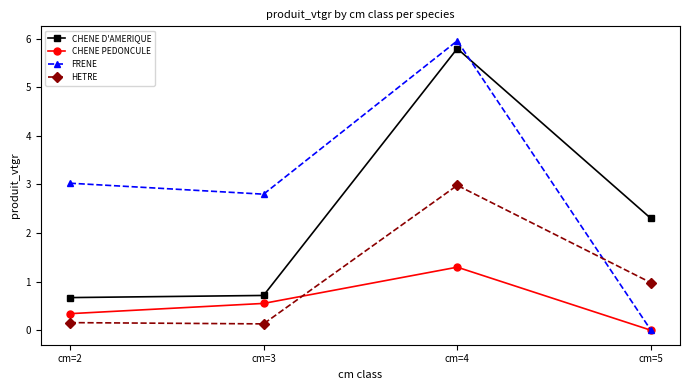

Rank the series by their average value, from highest to lowest.

FRENE, CHENE D'AMERIQUE, HETRE, CHENE PEDONCULE